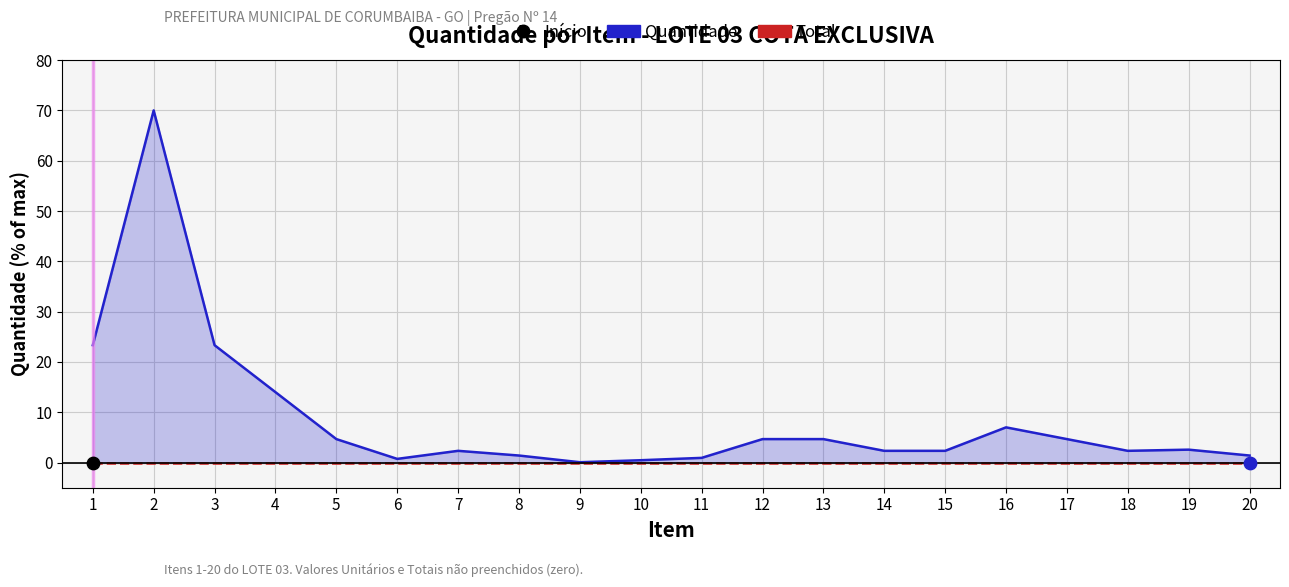

At which category is the sum across all series the highest?

2